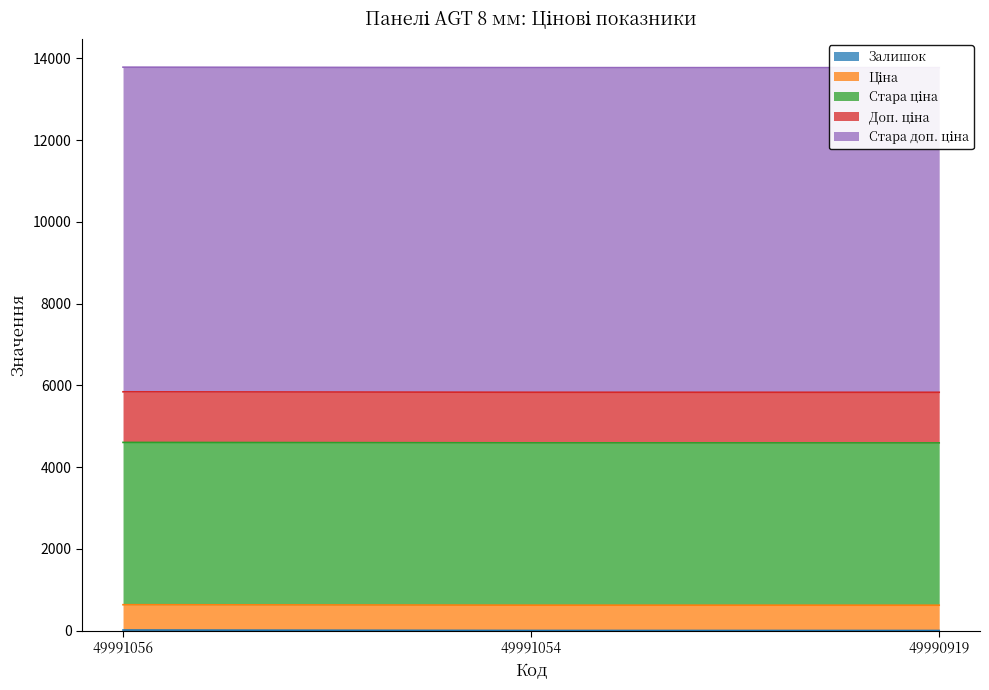

Reading left to right, transcribe all the data shown in this chart.

Залишок: 15.0	4.0	3.0
Ціна: 618.9	618.9	618.9
Стара ціна: 3970.0	3970.0	3970.0
Доп. ціна: 1238.0	1238.0	1238.0
Стара доп. ціна: 7940.0	7940.0	7940.0